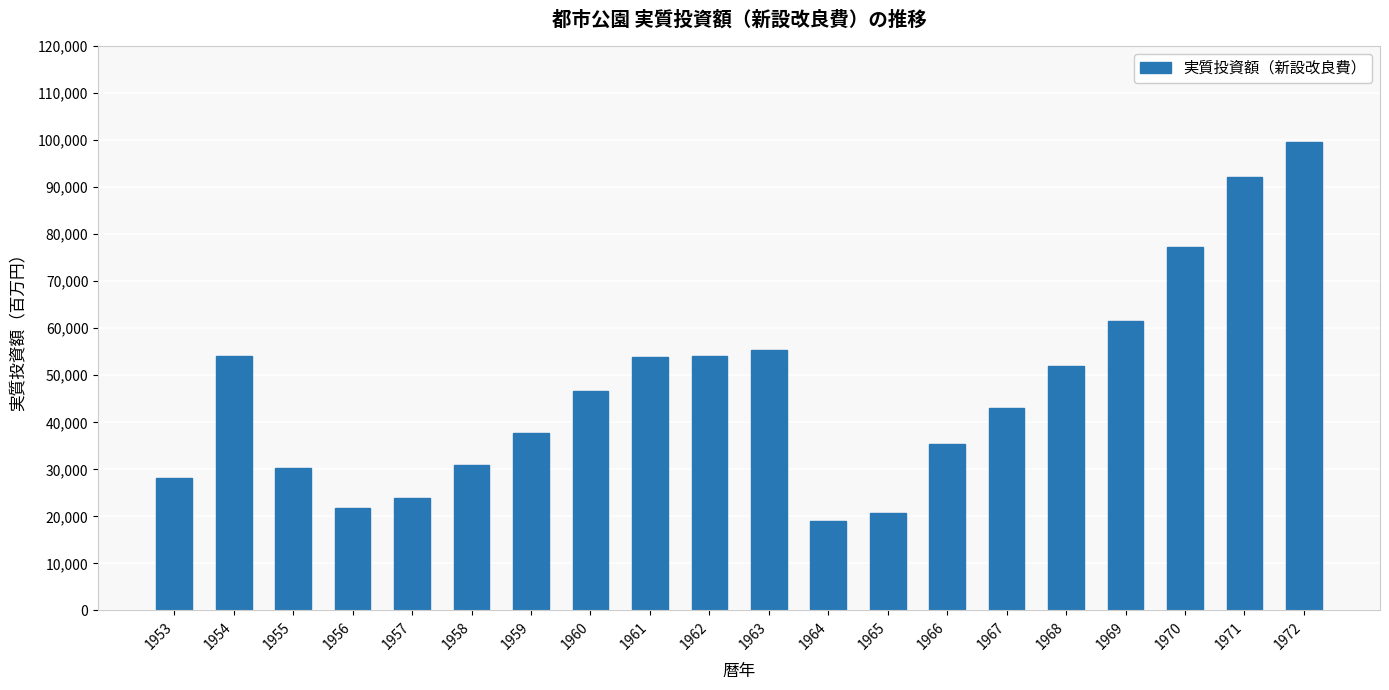

The value at 1955 is 30211. True or false?

True